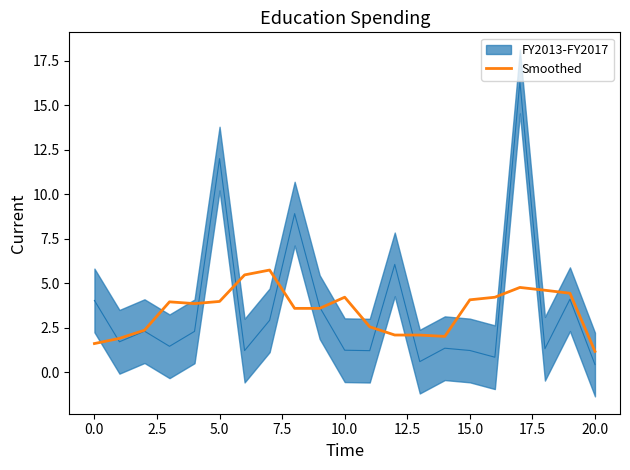

The Smoothed series shows 1.2 at 20.0. True or false?

True